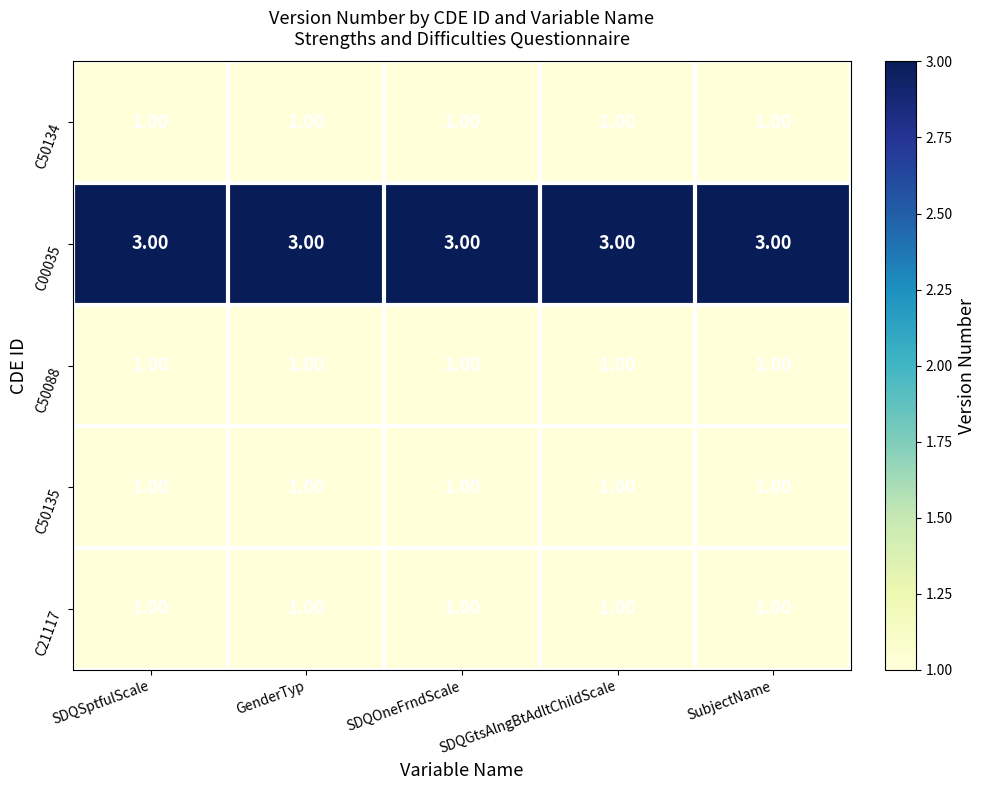

Which series has the largest total across all categories?

C00035